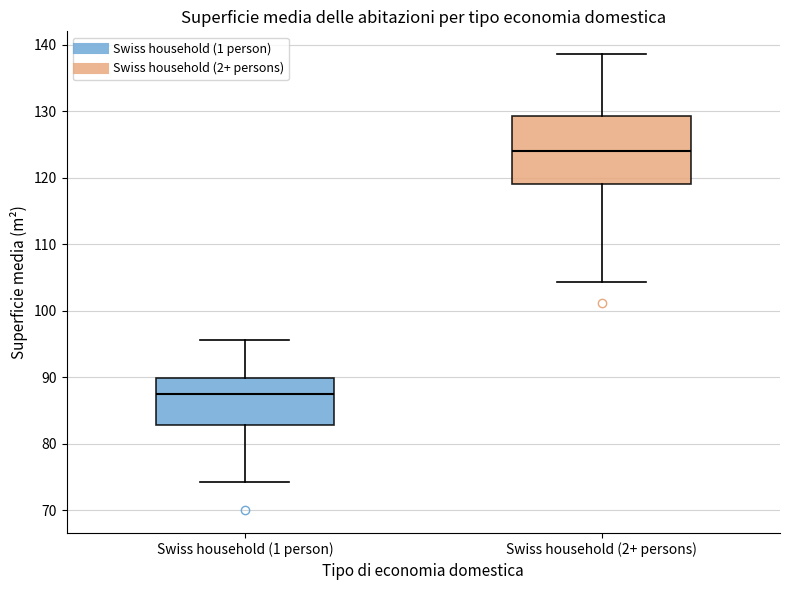

Reading left to right, transcribe this box plot: for each box, give where its median line is, the range the box spans, and where its two whiskers end, as read against the y-axis. The values are not printed on the chart, so give them approximately, as read against the axis.

Swiss household (1 person): median 87, box 83 to 90, whiskers 74 to 96
Swiss household (2+ persons): median 124, box 119 to 129, whiskers 104 to 139